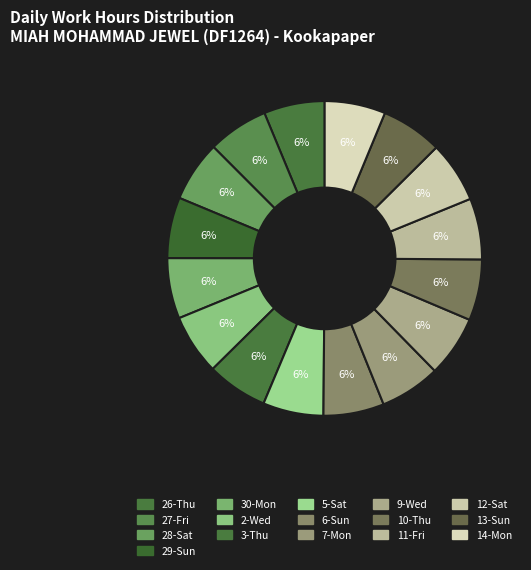

What is the total percentage of 14-Mon and 9-Wed?

12.5%